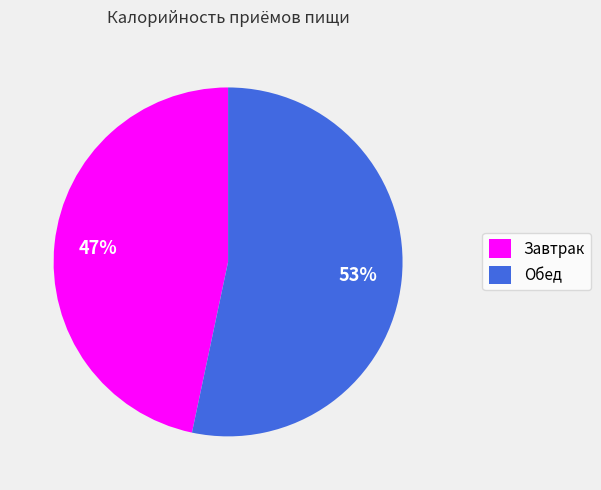

What percentage is the Обед slice, to the nearest percent?

53%